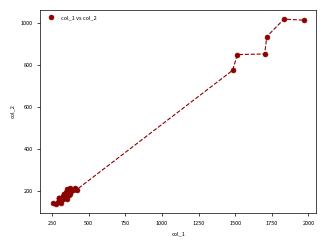

What Y value in the scatter plot is closest to 578?

774